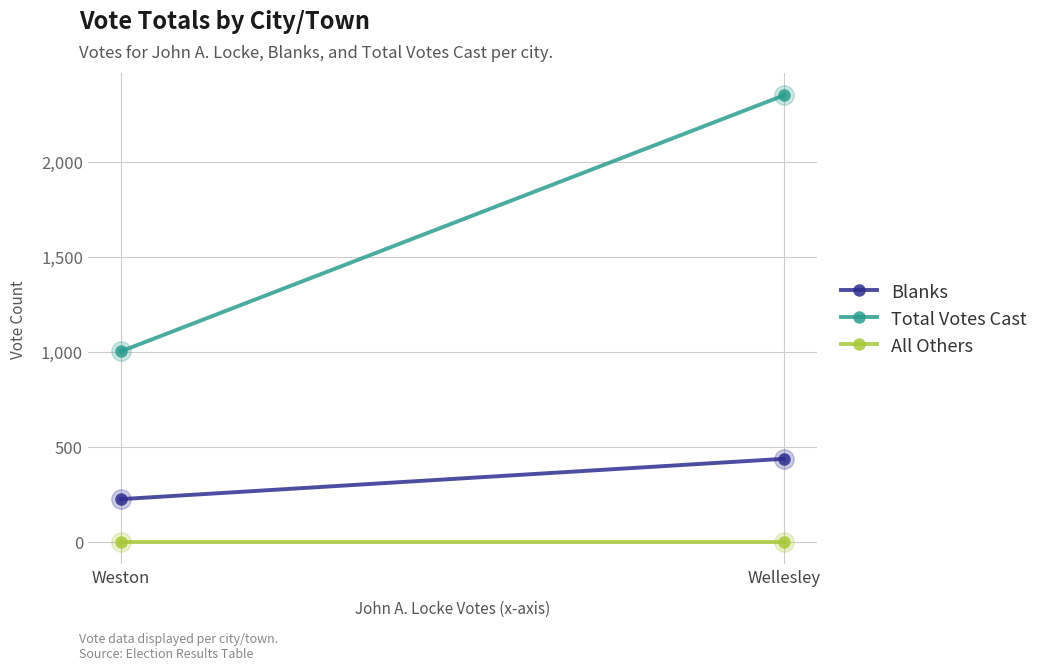

Reading left to right, extract all data points from this chart.

Blanks: Wellesley=437	Weston=225
Total Votes Cast: Wellesley=2348	Weston=1002
All Others: Wellesley=0	Weston=0